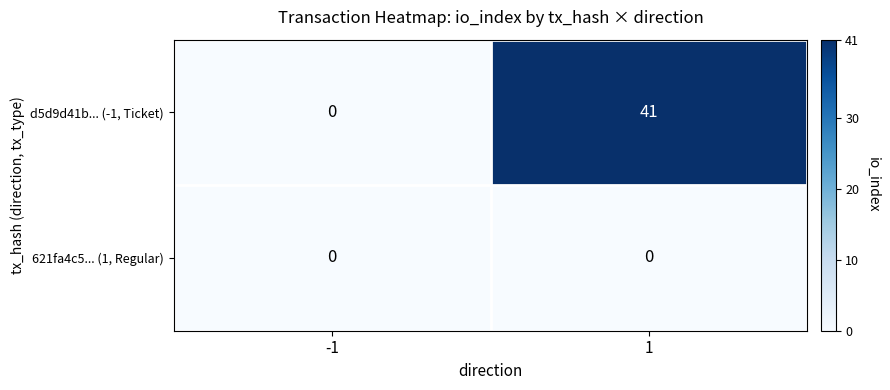

Which series has the widest spread of values?

d5d9d41b... (-1, Ticket)